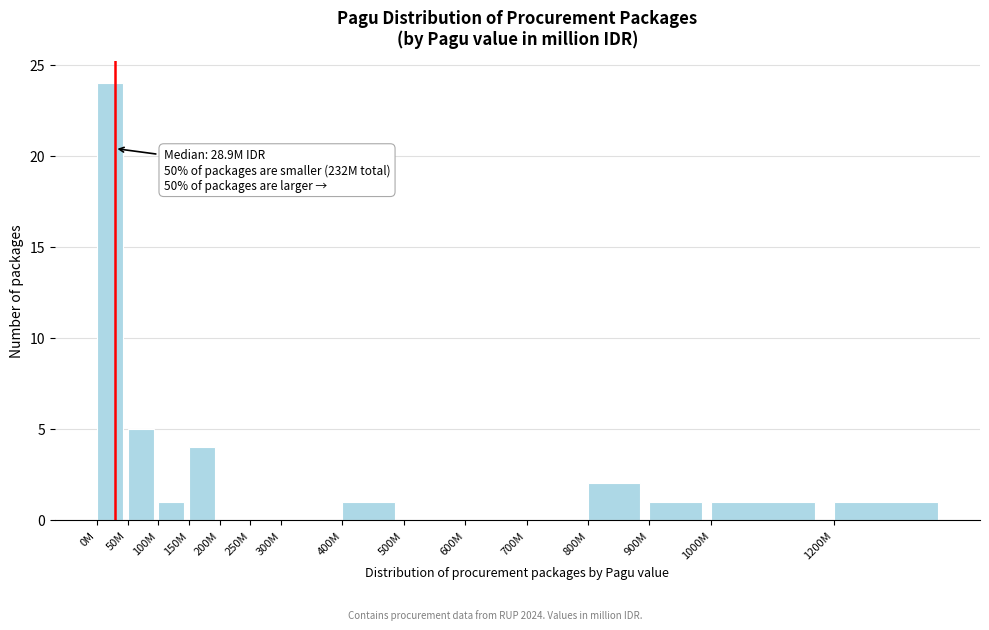

Reading left to right, extract all data points from this chart.

0M=24	50M=5	100M=1	150M=4	200M=0	250M=0	300M=0	400M=1	500M=0	600M=0	700M=0	800M=2	900M=1	1000M=1	1200M=1